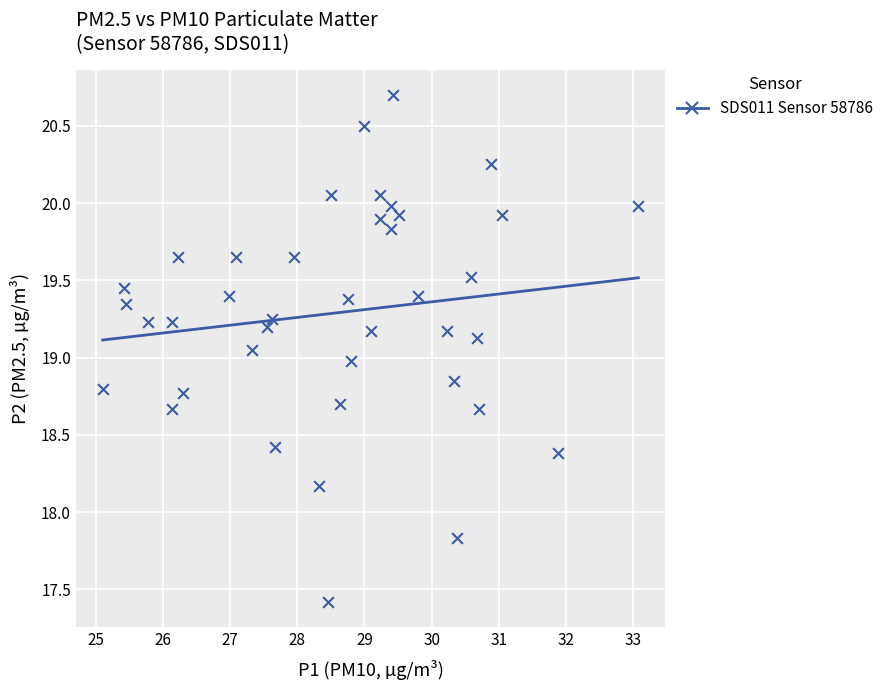

What is the range of X values (max minus min)?

8.0